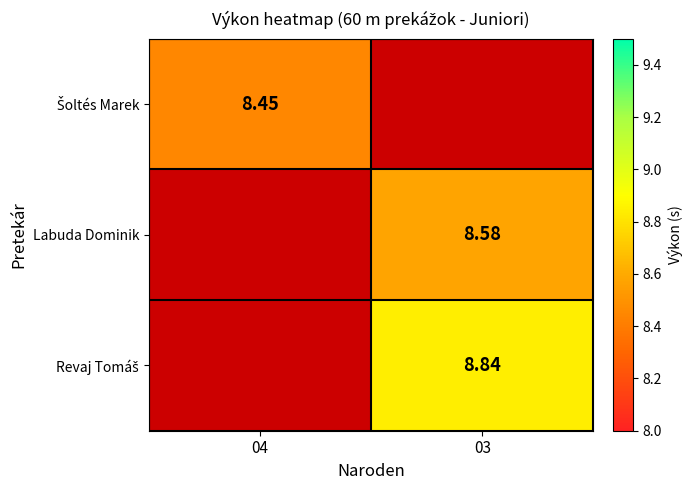

Between 04 and 03, which is larger?

03